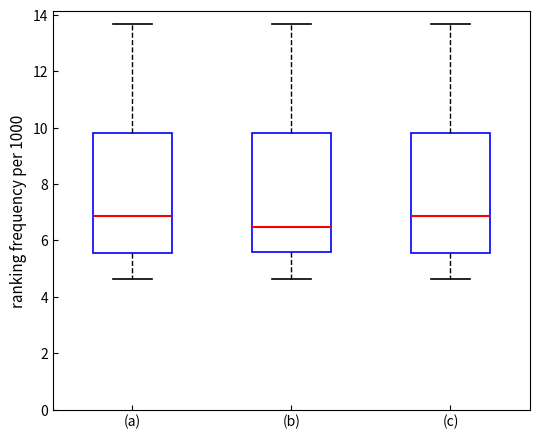

Where is the lower edge of the box for (a) on the y-axis? The values are not printed on the chart, so give them approximately, as read against the axis.

5.6